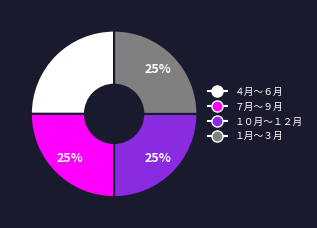

To the nearest percent, what is the combined percentage of １月〜３月 and １０月〜１２月?

50%